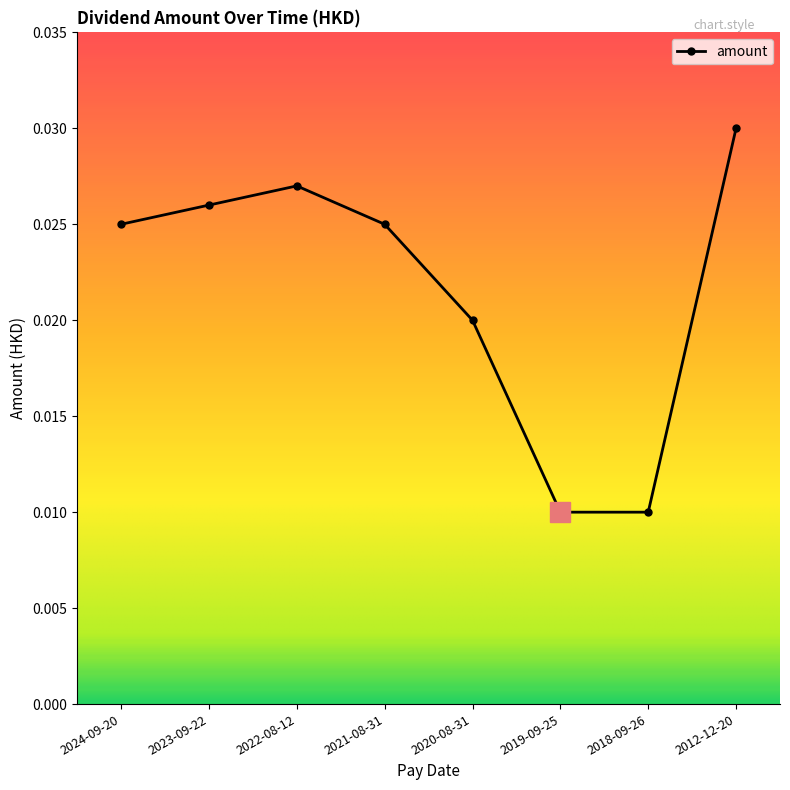

Which has a higher value, 2012-12-20 or 2023-09-22?

2012-12-20